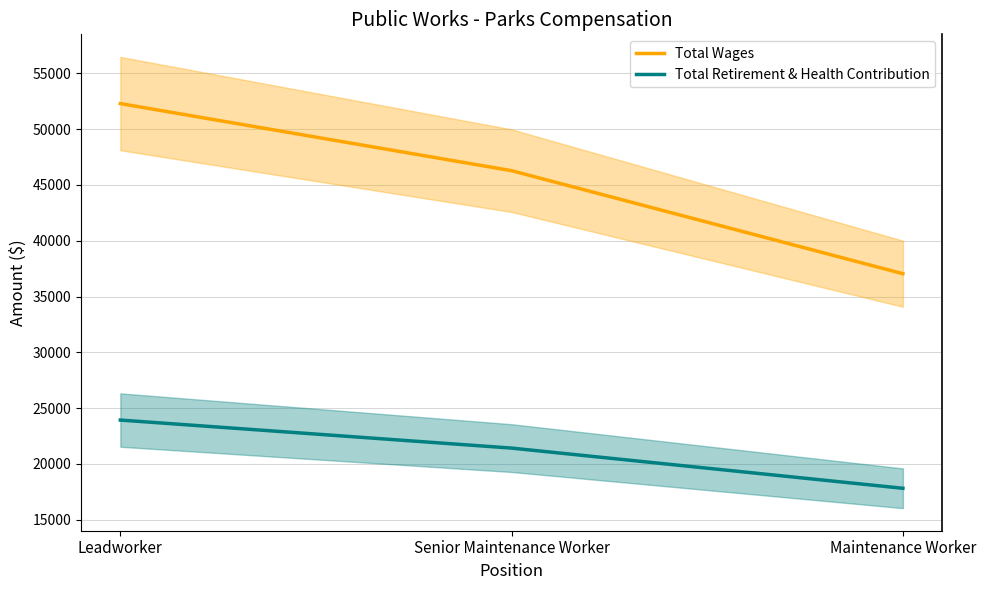

Is the value of Total Retirement & Health Contribution at Maintenance Worker greater than the value of Total Wages at Senior Maintenance Worker?

No